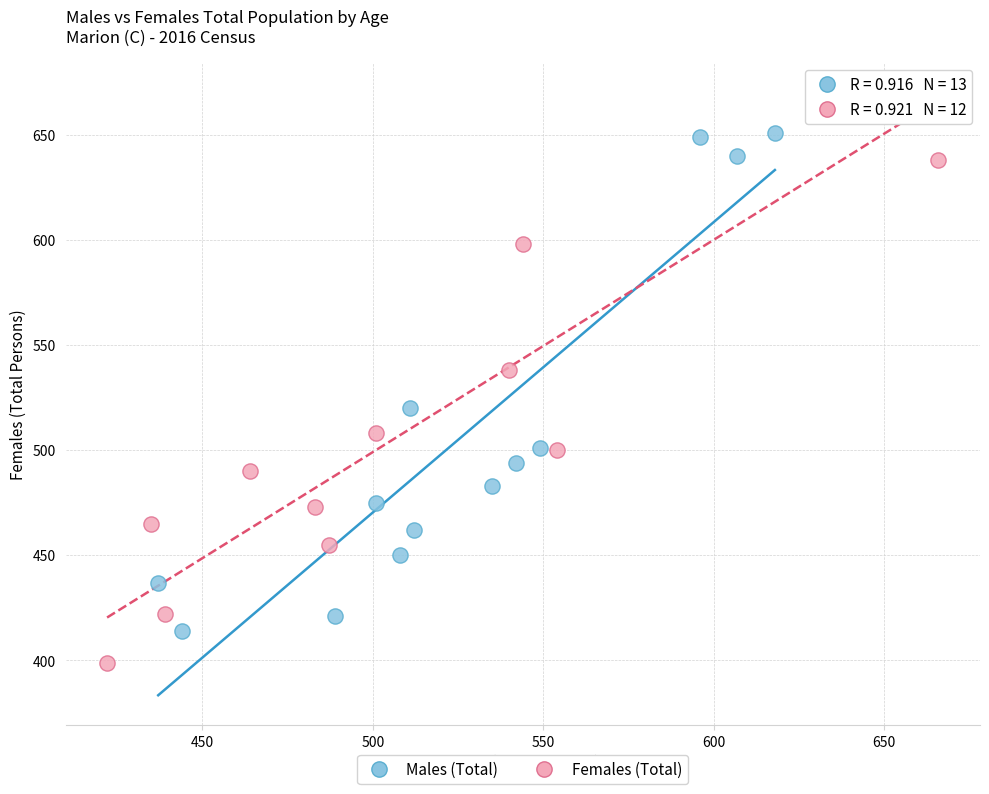

Which series contains the highest Y value?

Females (Total)